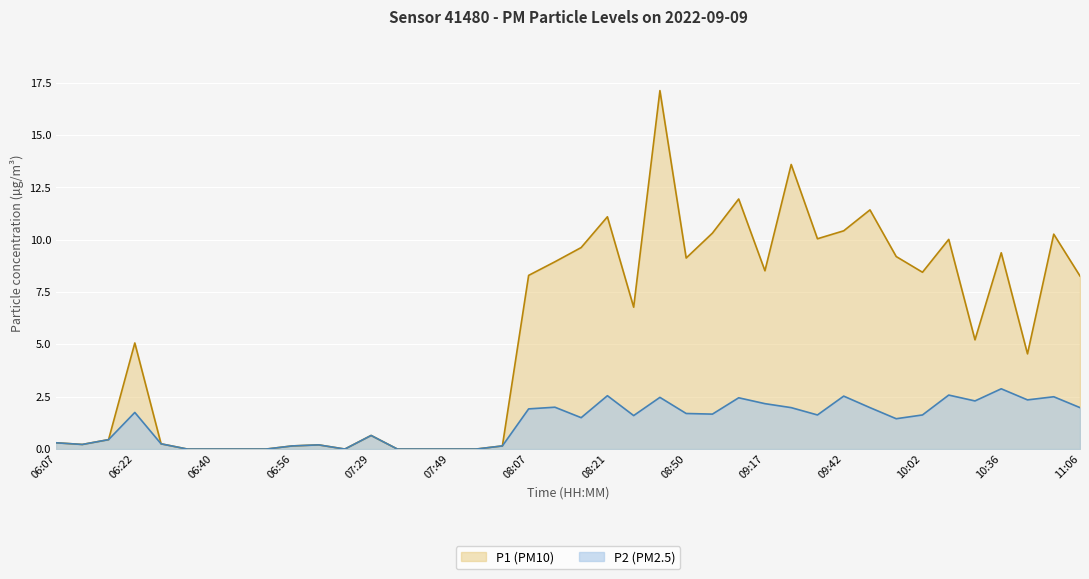

What is the approximate value of P2 at 06:13?

0.2